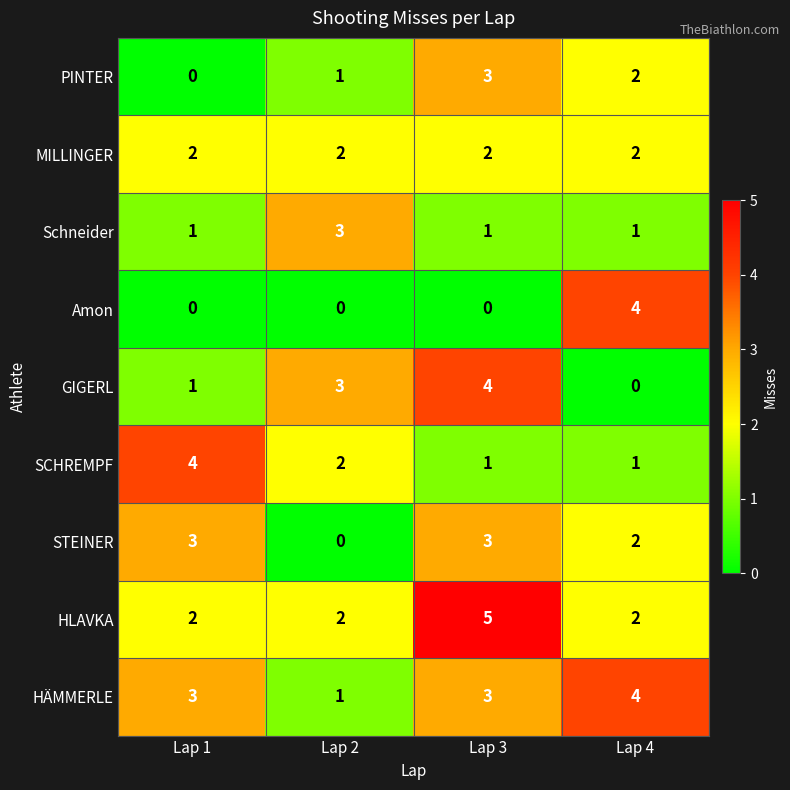

What is the sum of all GIGERL values?

8